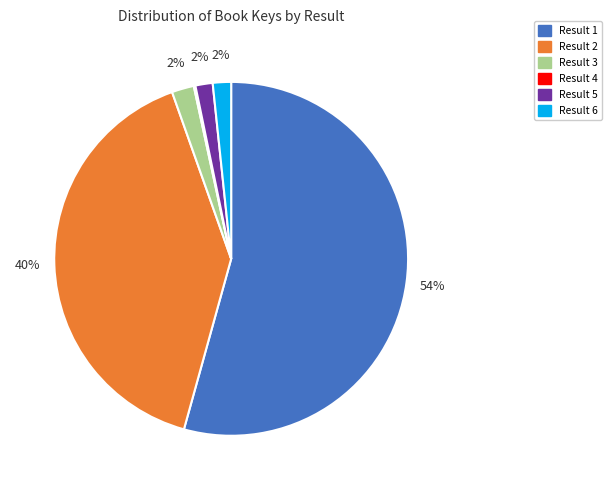

To the nearest percent, what is the average slice percentage?

17%